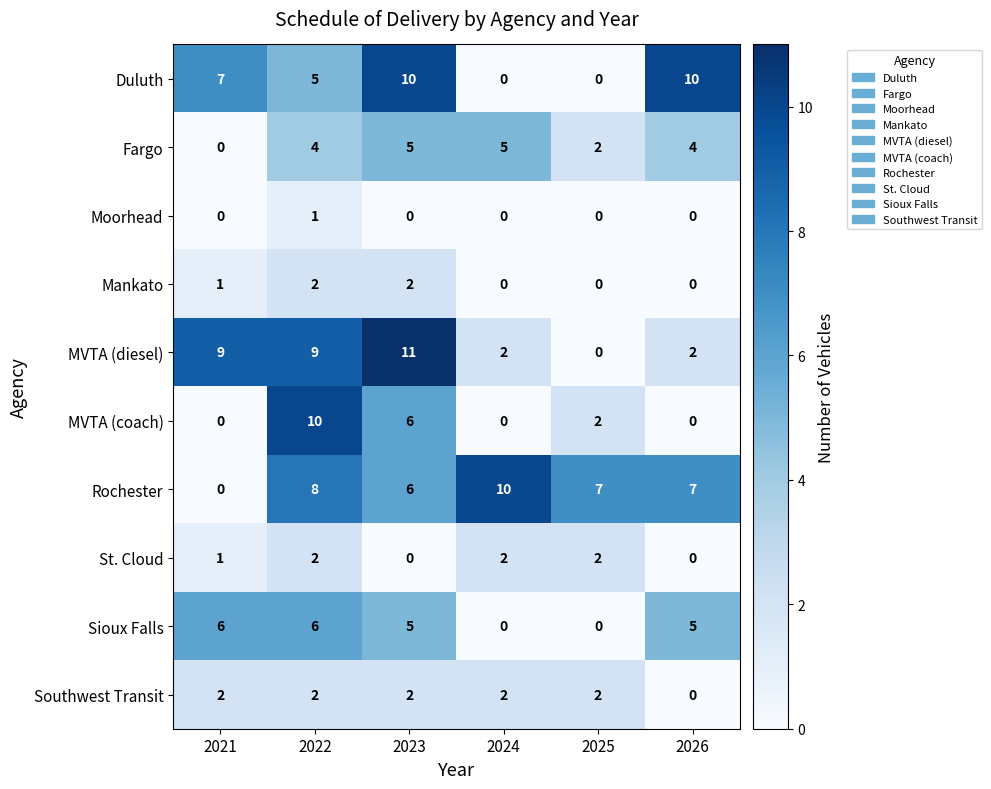

How many categories are shown in the chart?

6